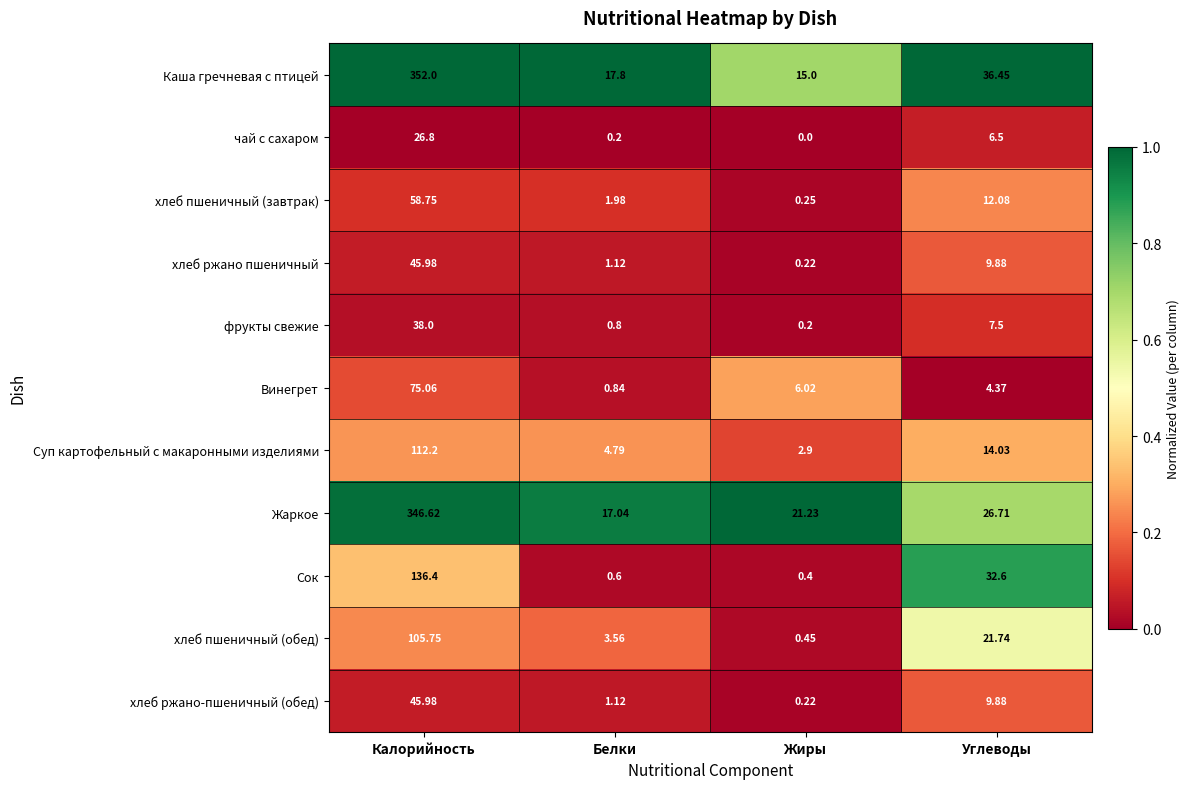

Which series has the largest total across all categories?

Каша гречневая с птицей